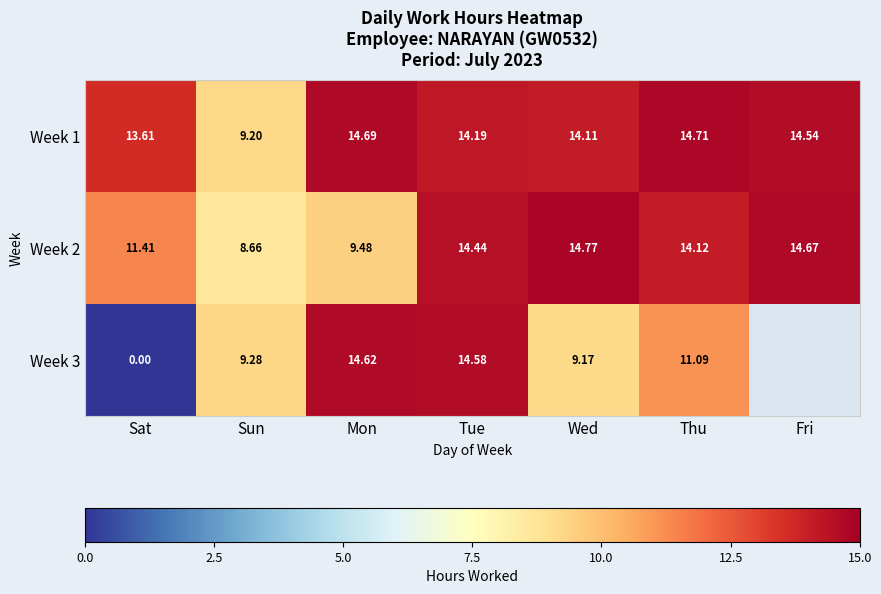

What is the total value across all series at Mon?

38.8